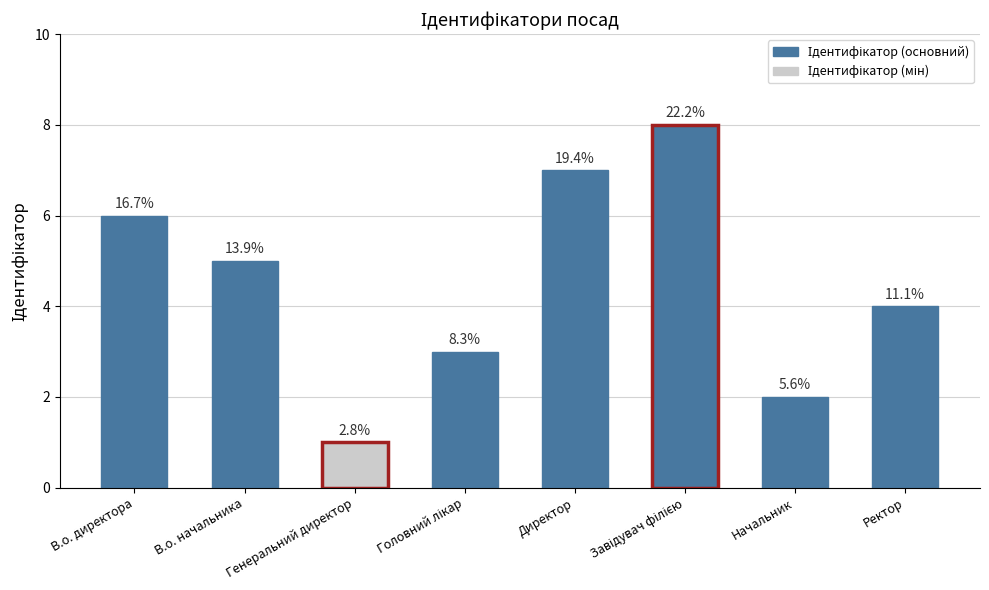

Which category has the lowest value across all series?

Генеральний директор